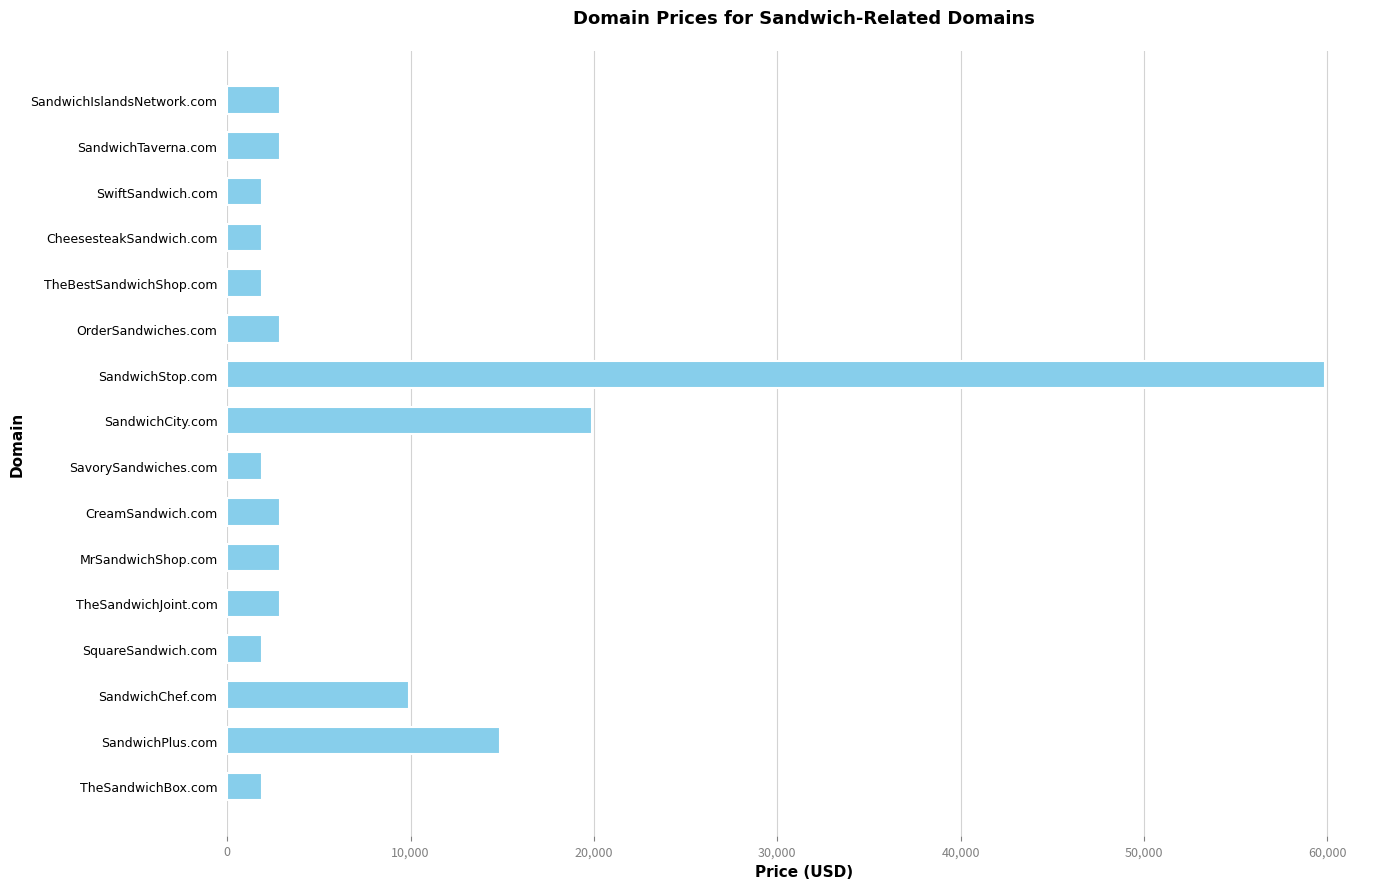

At which label is the value closest to 30888?

SandwichCity.com